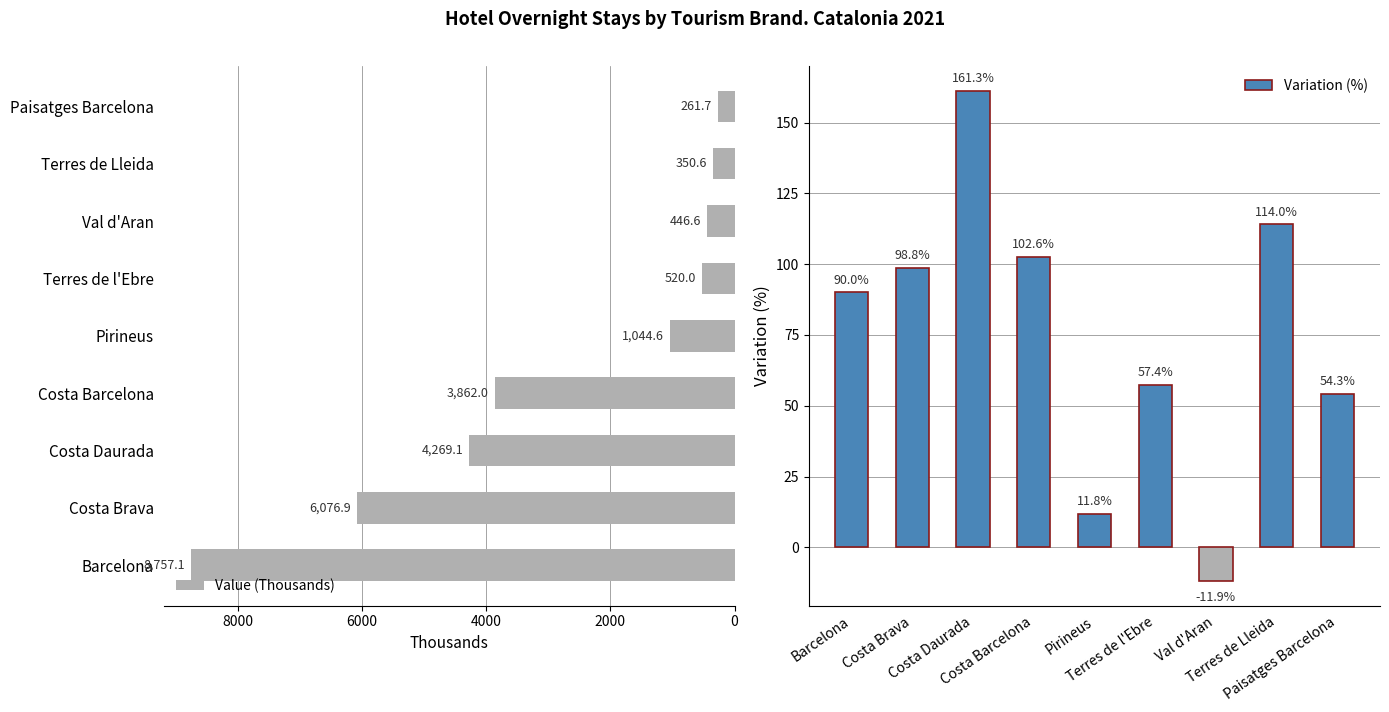

How many distinct data groups are displayed?

2